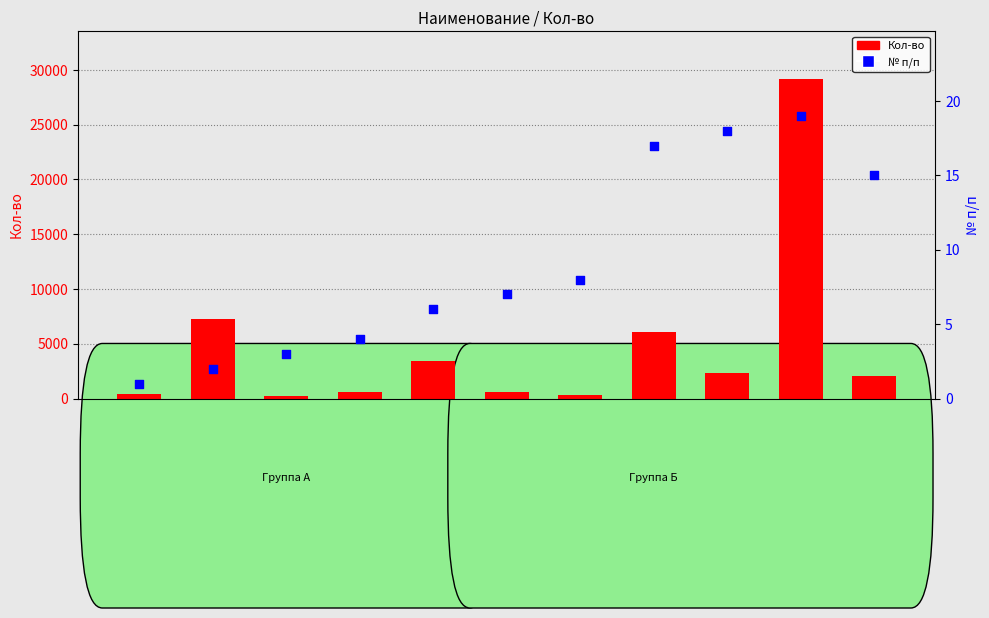

Which series has the largest total across all categories?

Кол-во